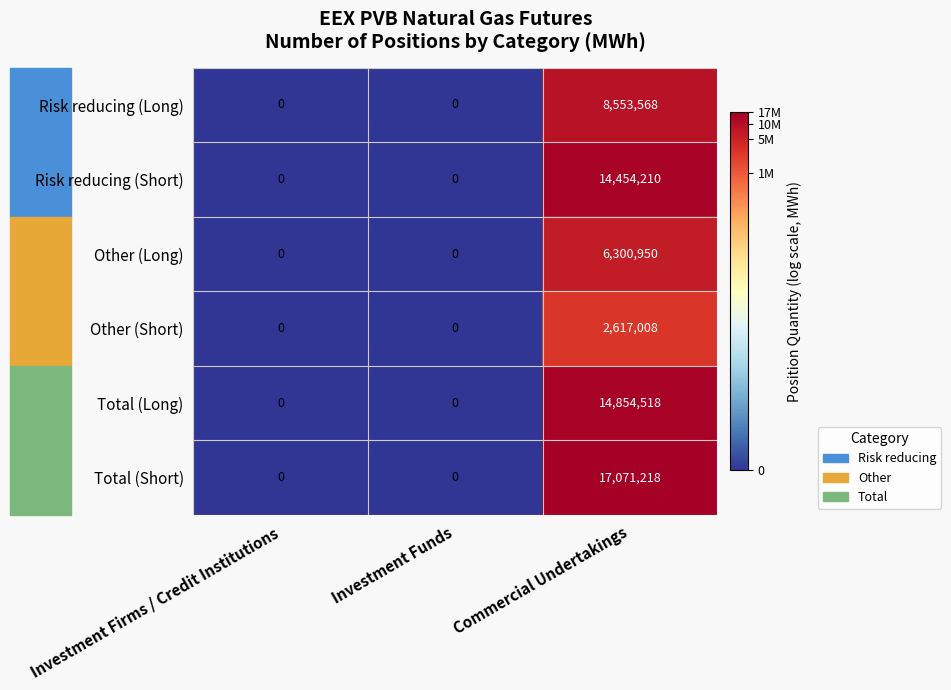

Which series has the widest spread of values?

Total (Short)